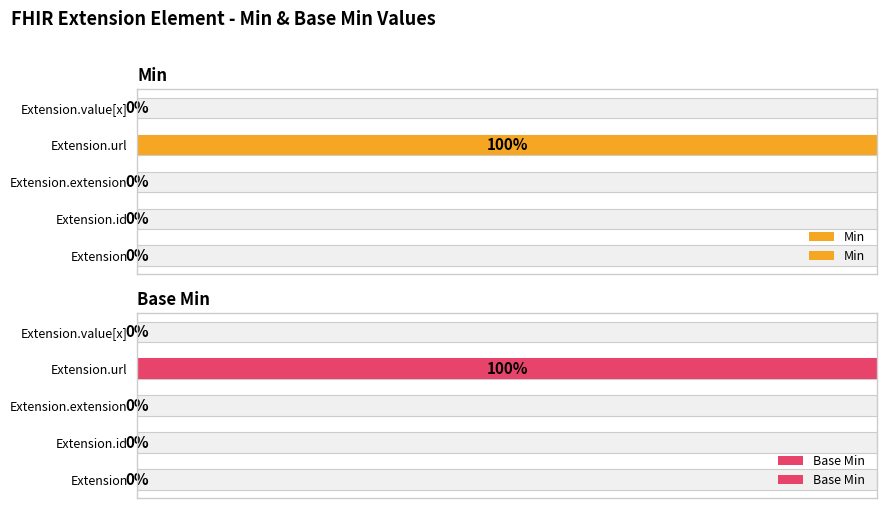

Count the number of categories in the chart.

5